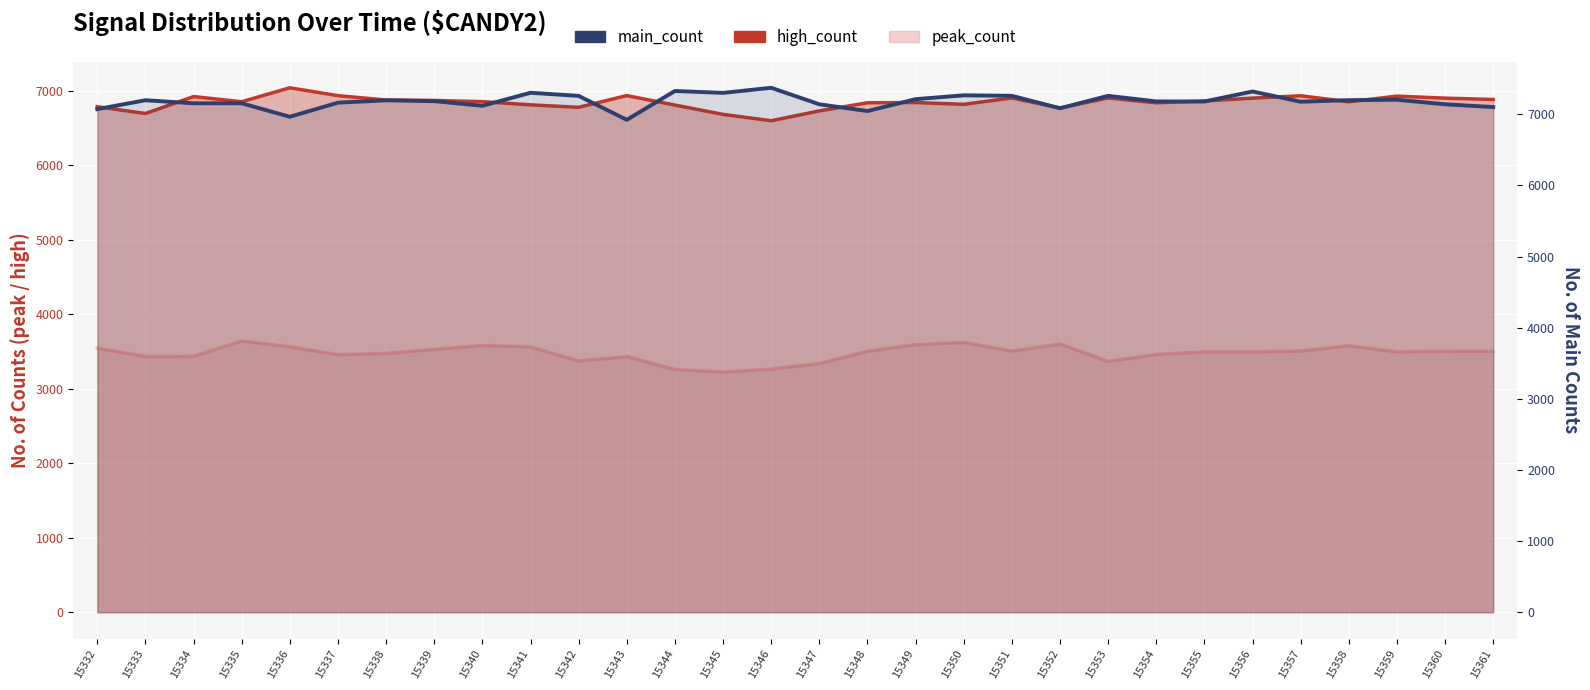

List the labels in order of value, smallest first.

15343, 15336, 15348, 15332, 15352, 15361, 15340, 15347, 15360, 15334, 15335, 15337, 15357, 15355, 15354, 15339, 15338, 15333, 15358, 15359, 15349, 15342, 15351, 15353, 15350, 15345, 15341, 15356, 15344, 15346